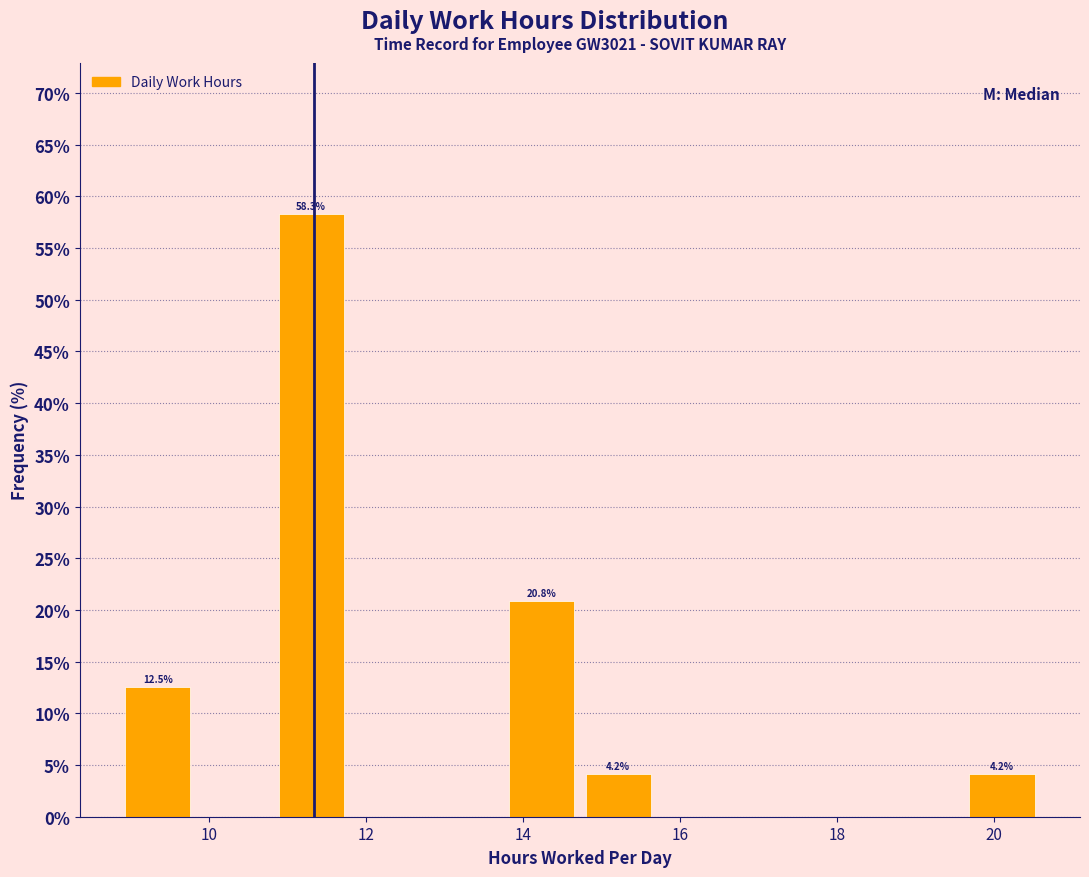

Which range on the x-axis has the tallest bar?

10.8 to 11.8